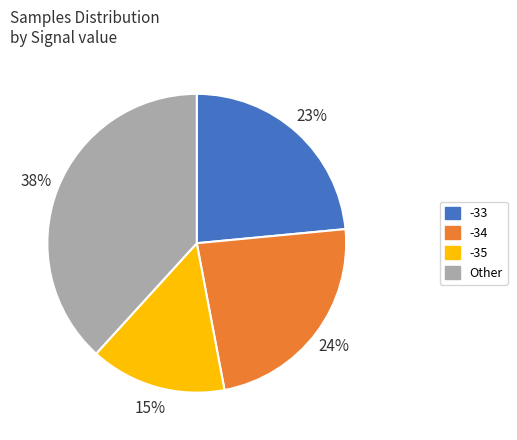

To the nearest percent, what is the average slice percentage?

25%